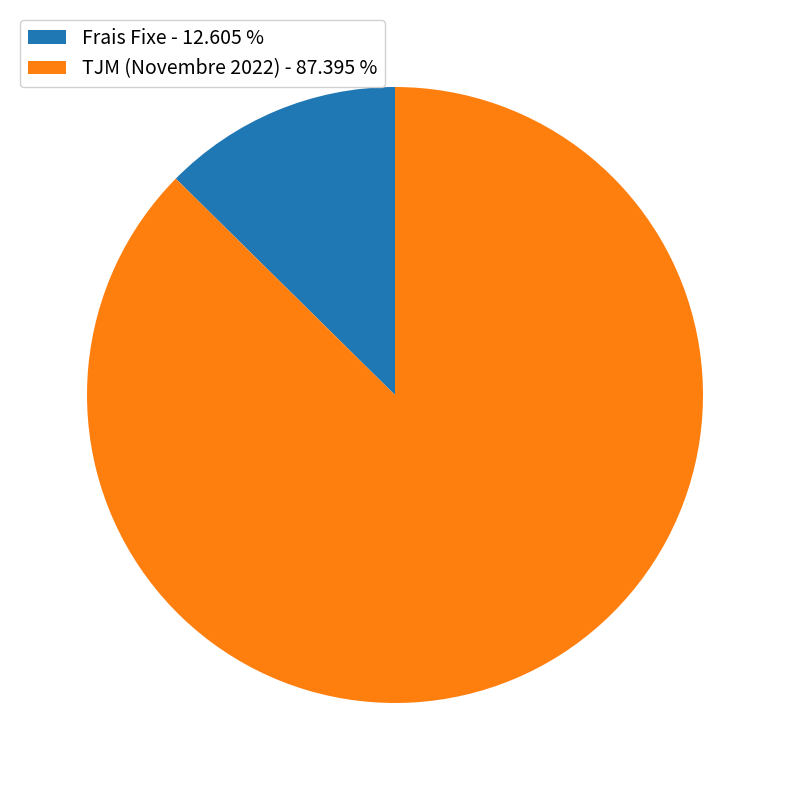

Approximately how many times larger is the value at TJM (Novembre 2022) - 87.395 % compared to Frais Fixe - 12.605 %?

6.9